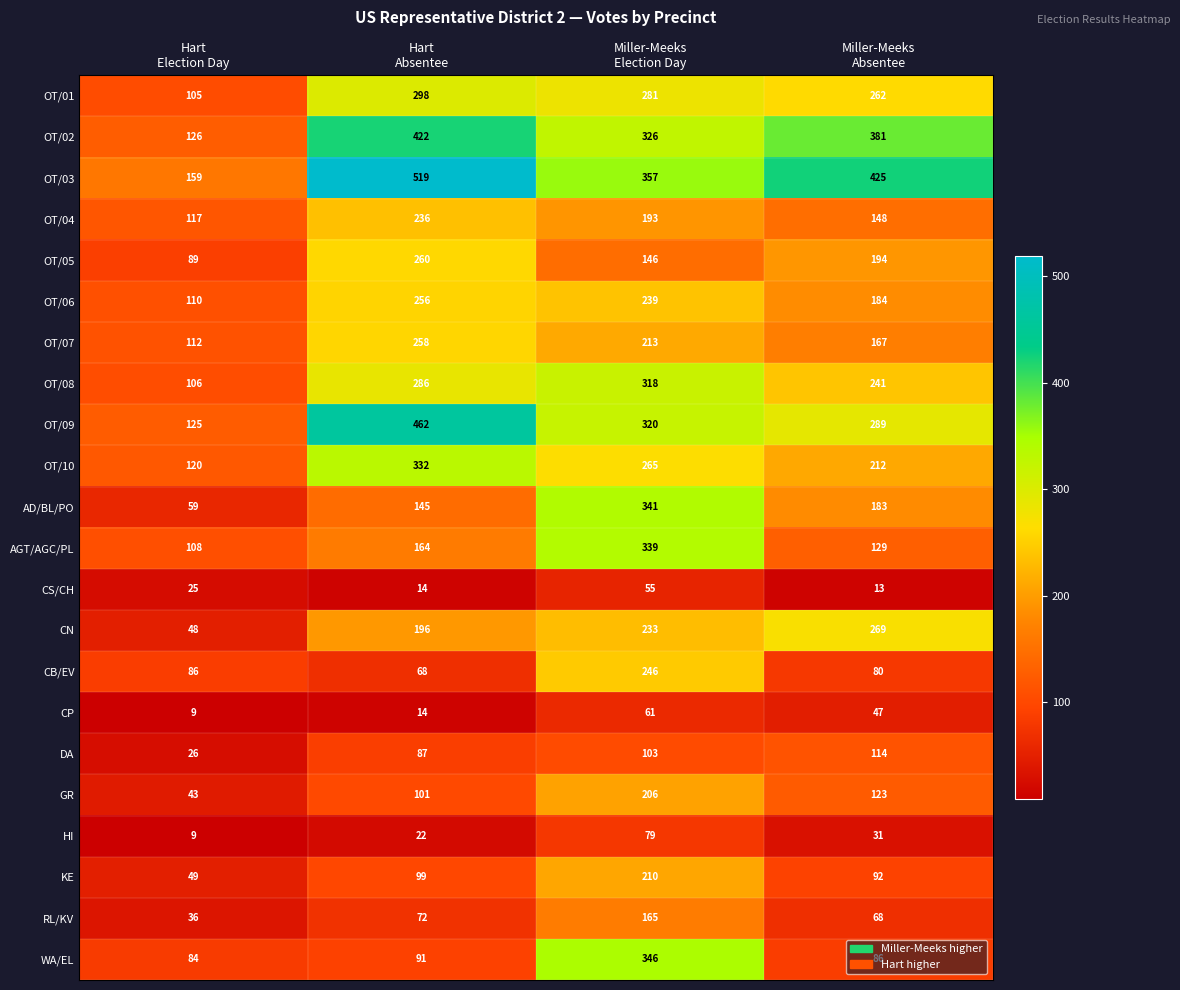

What is the minimum value shown in the chart?

9